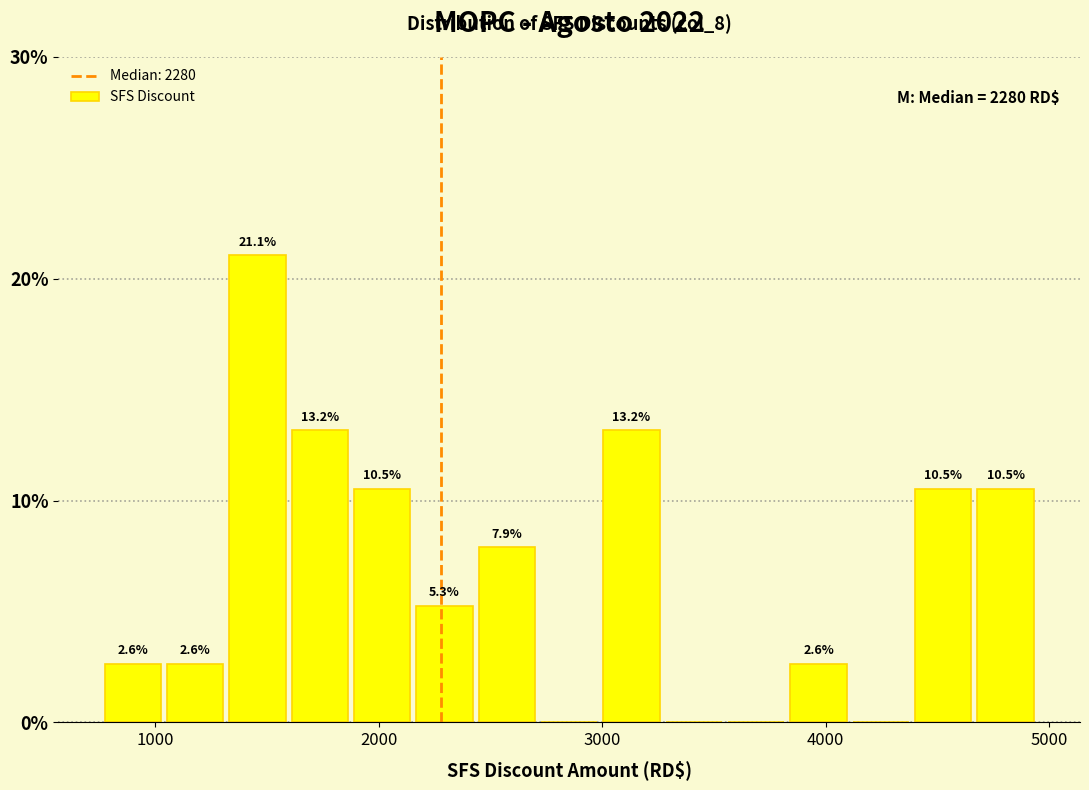

Read against the x-axis, roughly where is the centre of the tallest bar?

1500